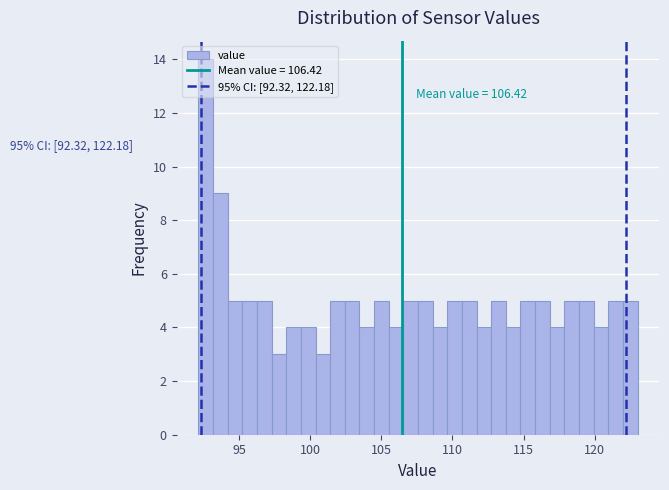

Read against the x-axis, roughly where is the centre of the tallest bar?

92.5